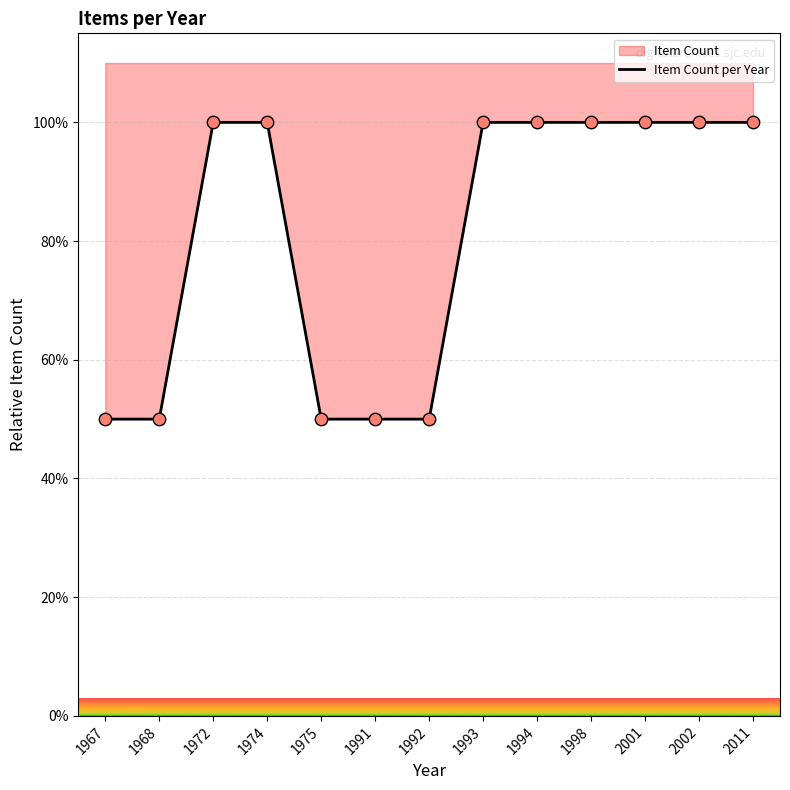

What is the change in value from 1992 to 1994?

+50